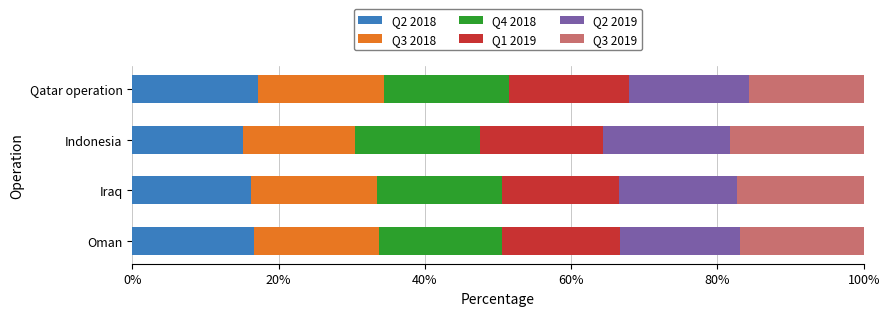

What is the minimum value for Q2 2018?

15.2